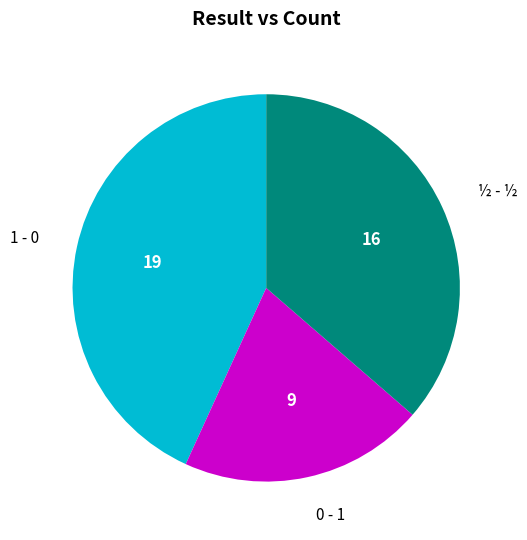

Is there a majority slice in this chart?

No